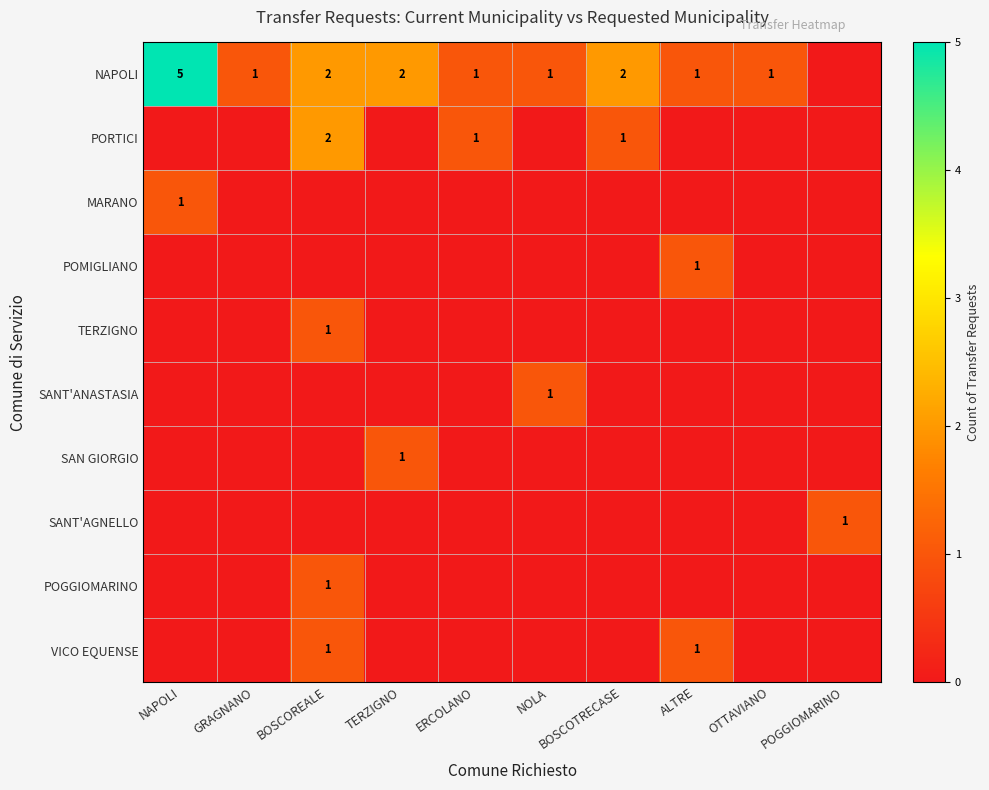

Which series has the largest total across all categories?

NAPOLI